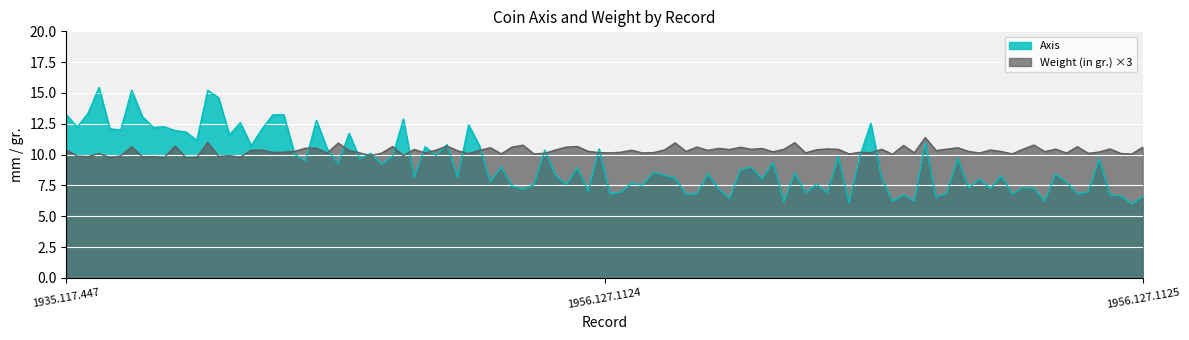

Rank the series by their average value, from highest to lowest.

Weight (in gr.) ×3, Axis